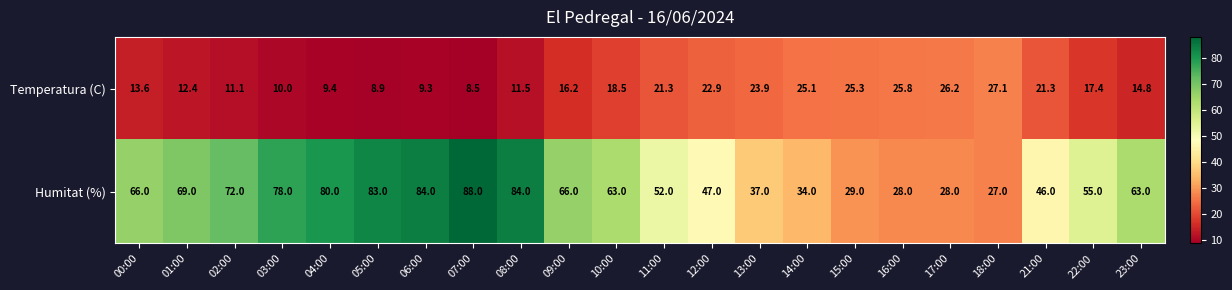

At 18:00, list the series in order from smallest to largest.

Humitat (%), Temperatura (C)